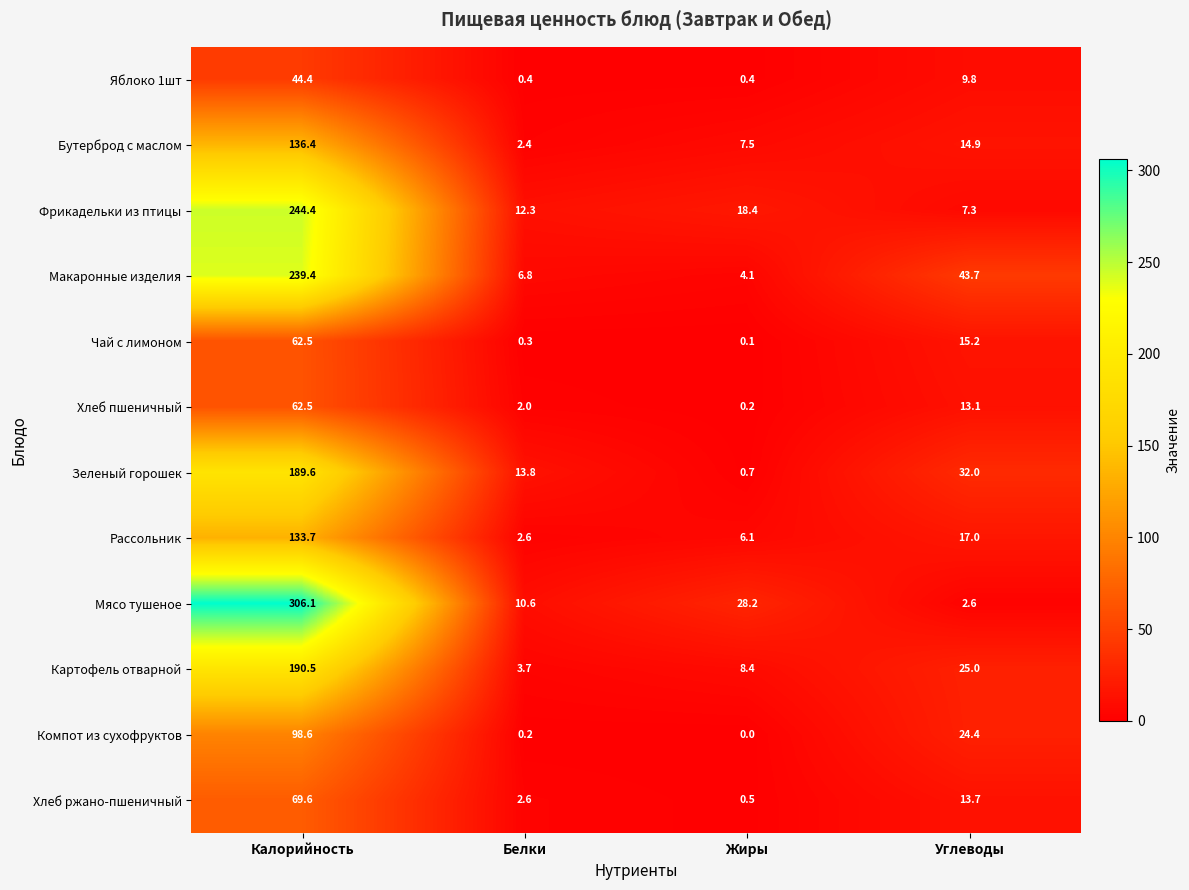

At how many categories does at least one series exceed 275?

1